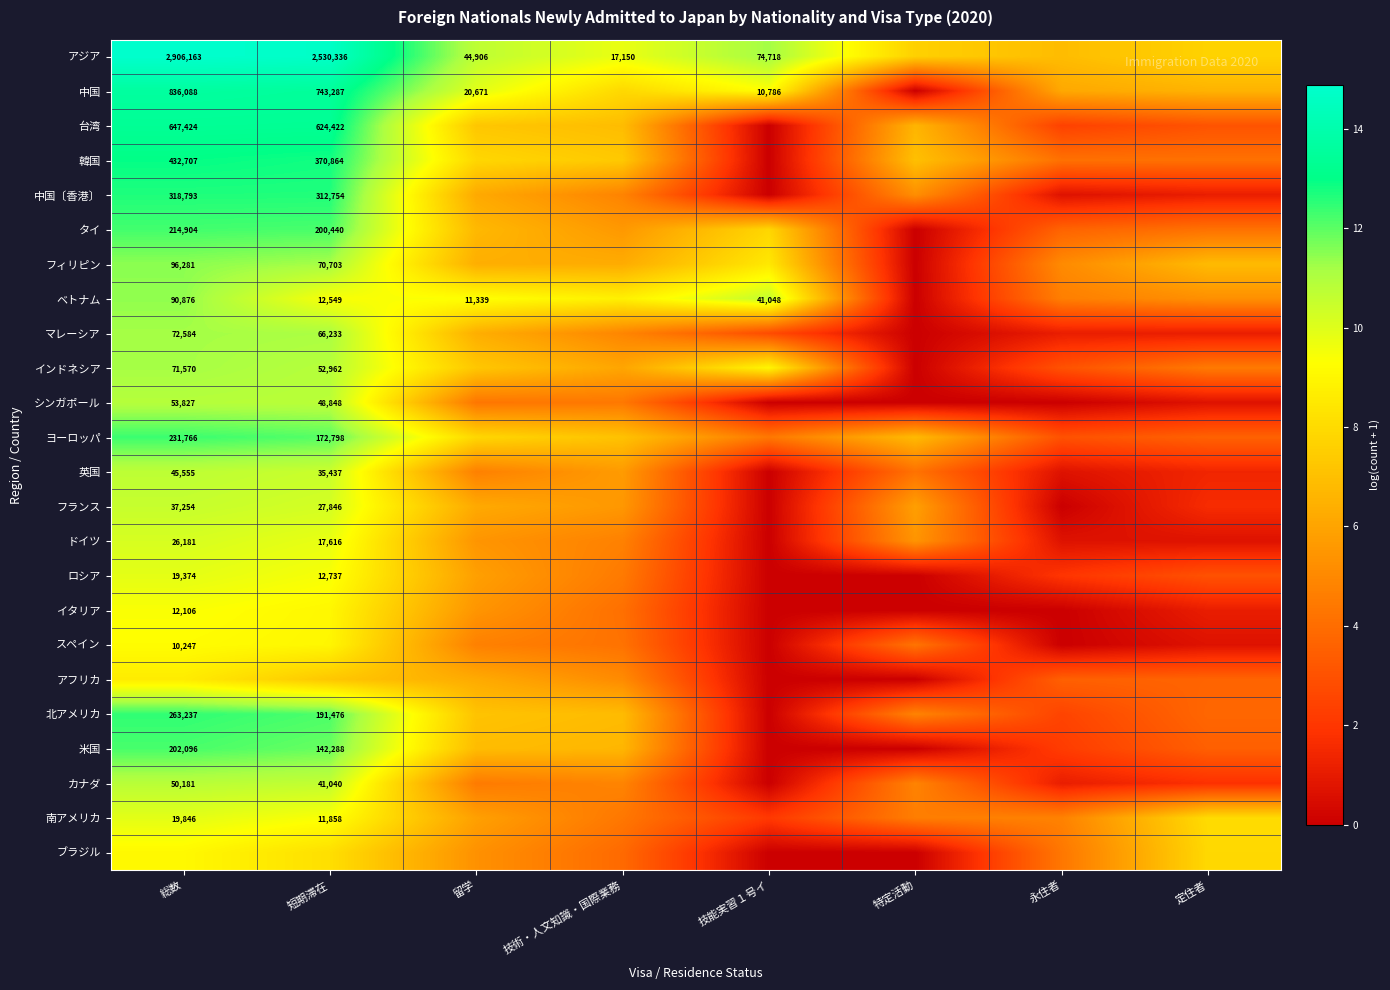

Which category has the lowest value across all series?

特定活動